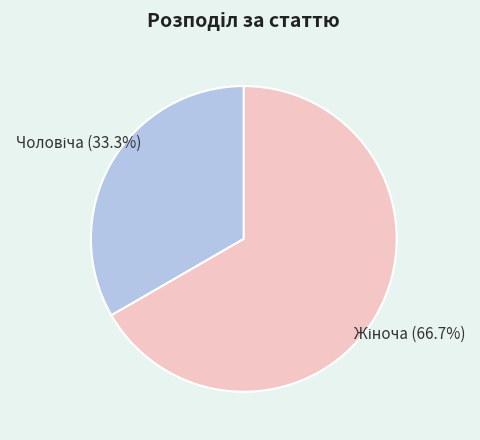

Is there any slice that represents more than half of the pie?

Yes